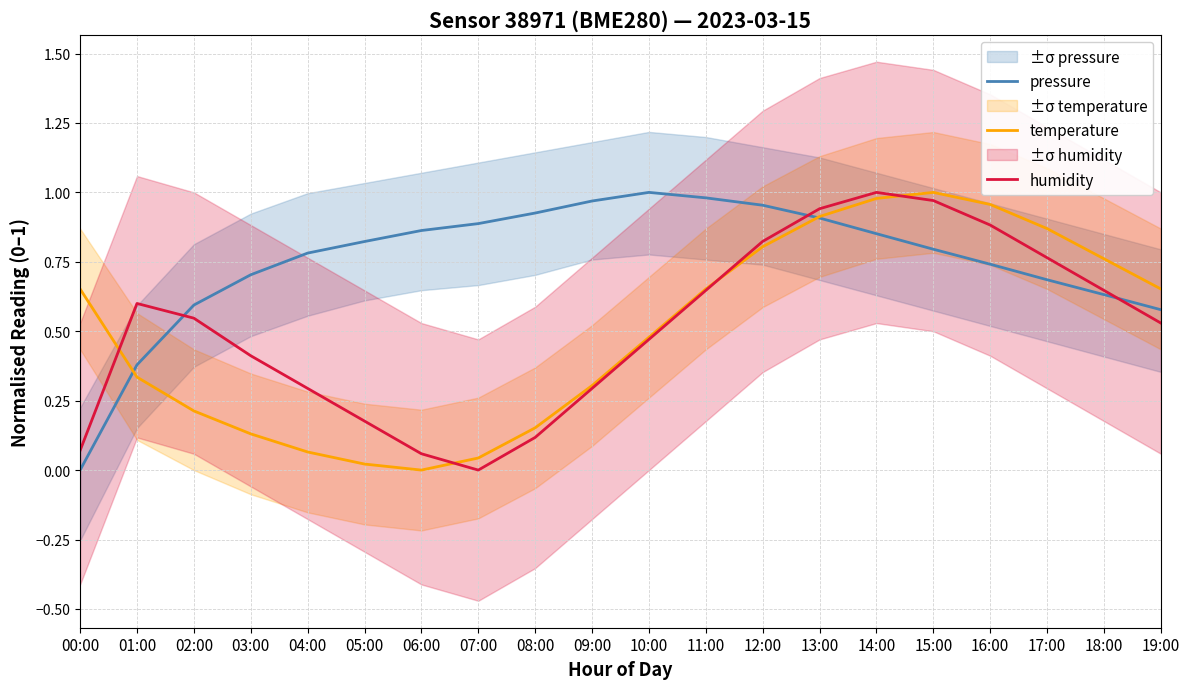

True or false: humidity has more than 2 points higher than both neighbors.

False